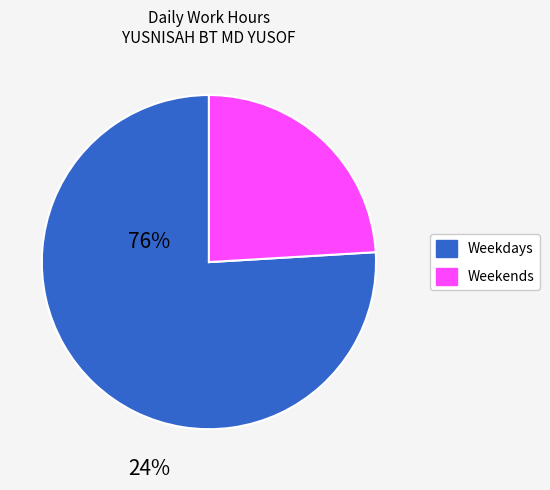

The Weekdays slice represents 83% of the pie. True or false?

False